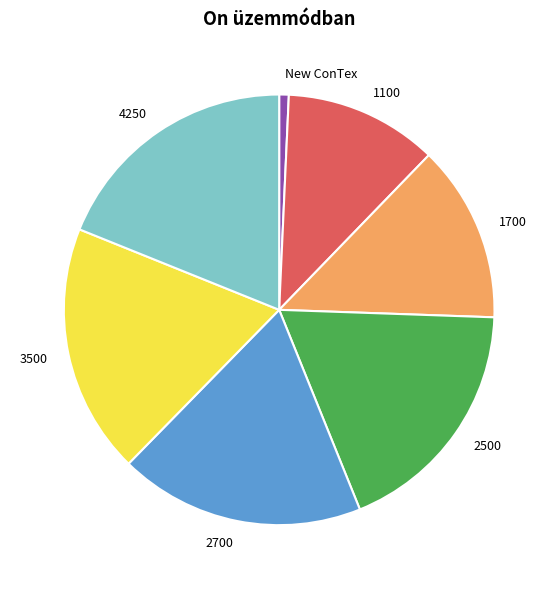

Is it true that 4250 is 19% of the pie?

True